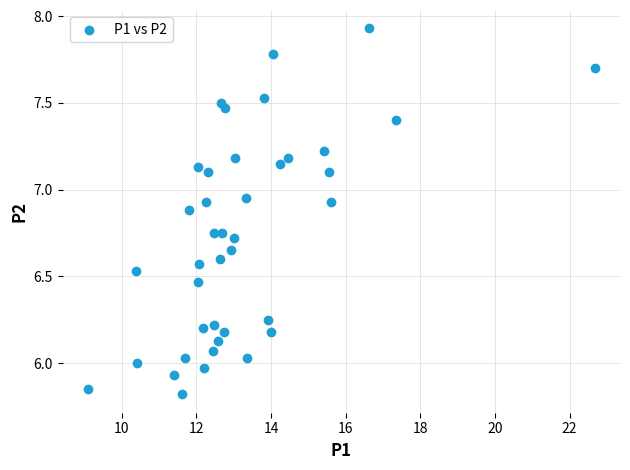

What is the range of X values (max minus min)?

13.6